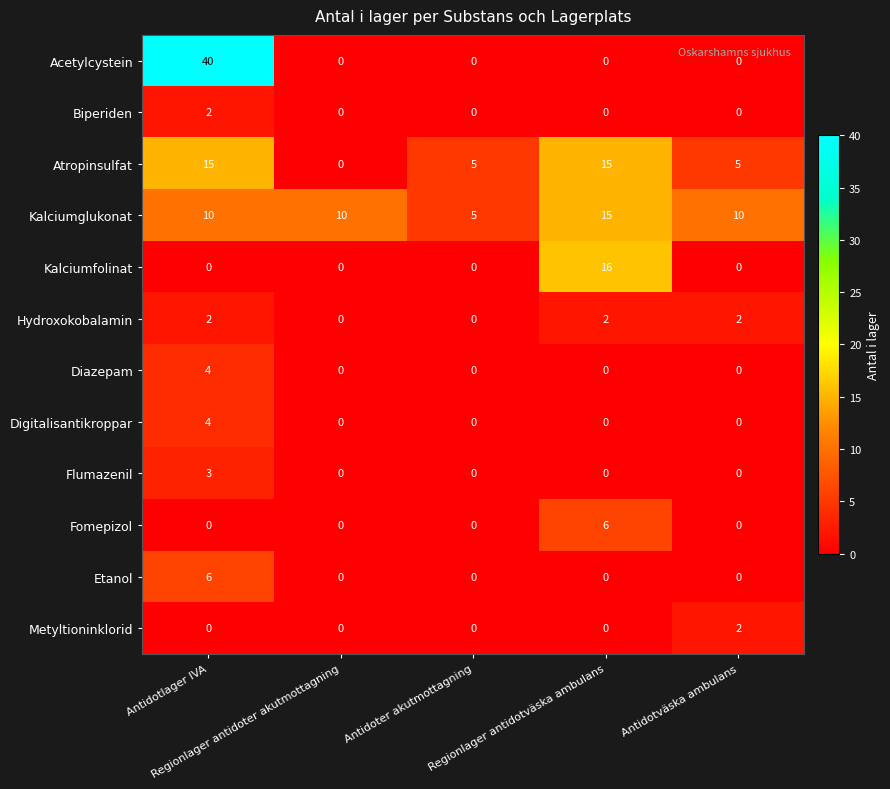

What is the maximum value for Atropinsulfat?

15